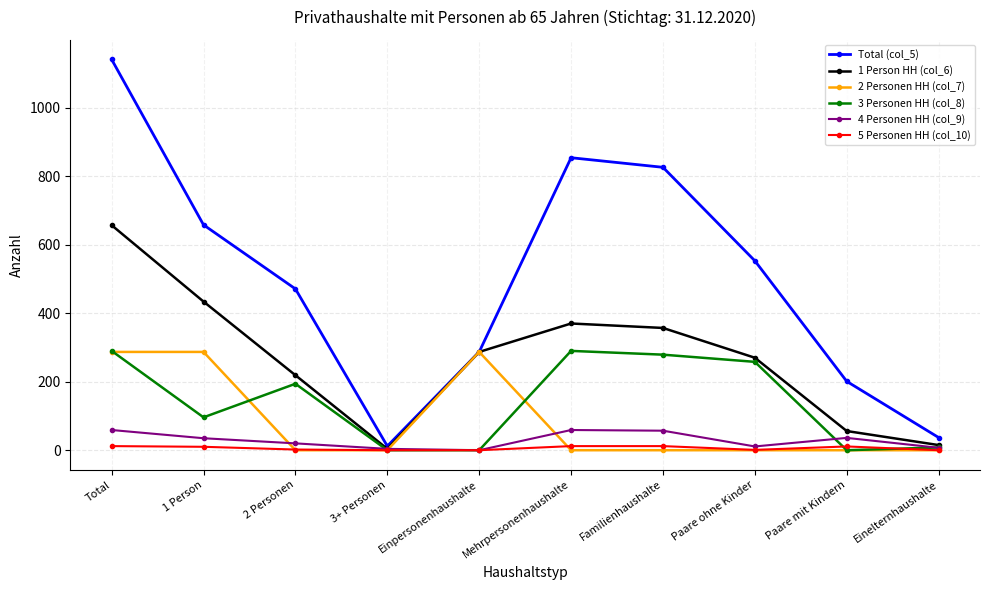

What position from the left is Paare ohne Kinder?

8